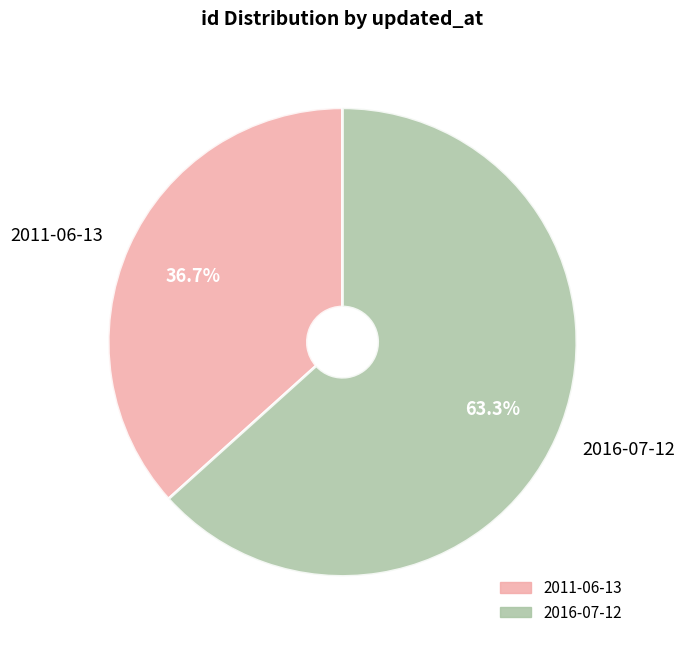

To the nearest percent, what is the difference between the largest and smallest slice percentages?

27%